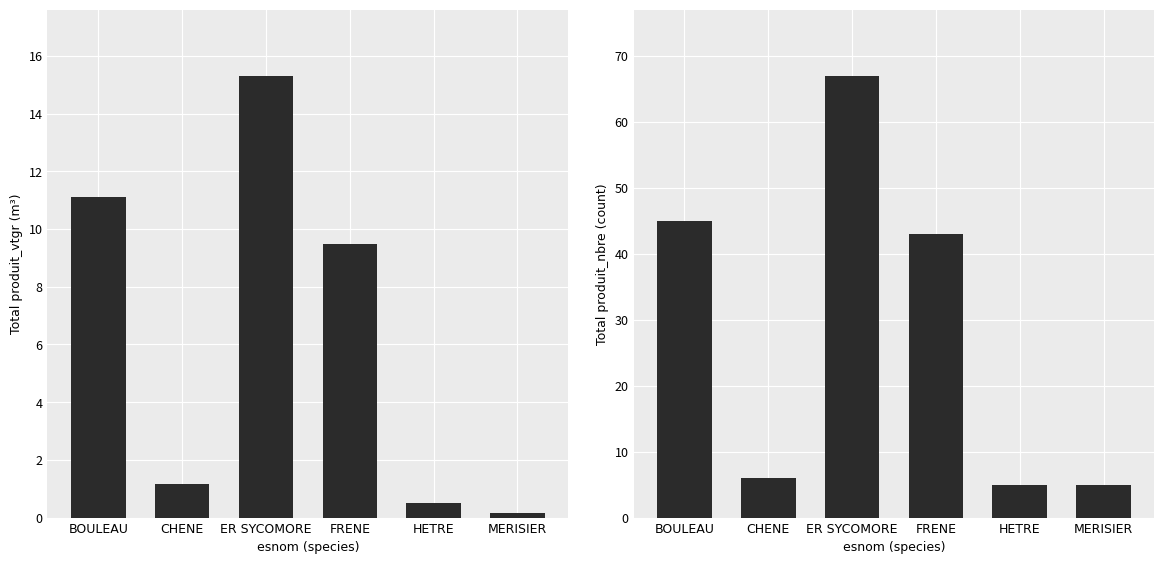

What is the sum of all produit_vtgr values?

37.7